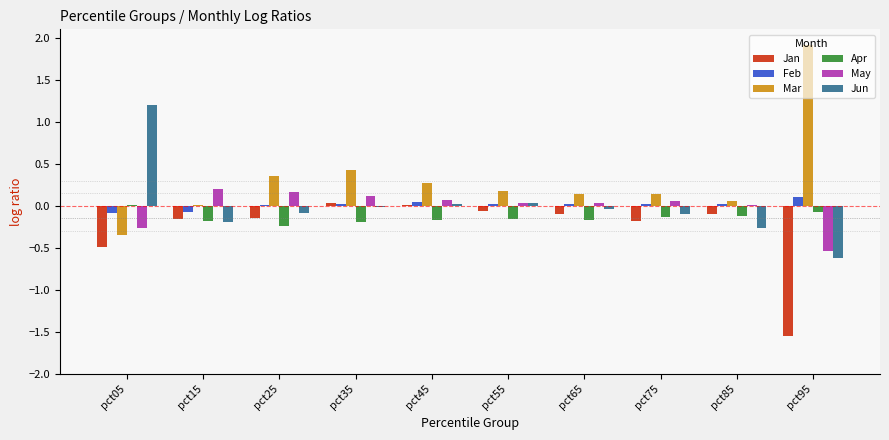

The value of Apr at pct45 is -0.2. True or false?

True